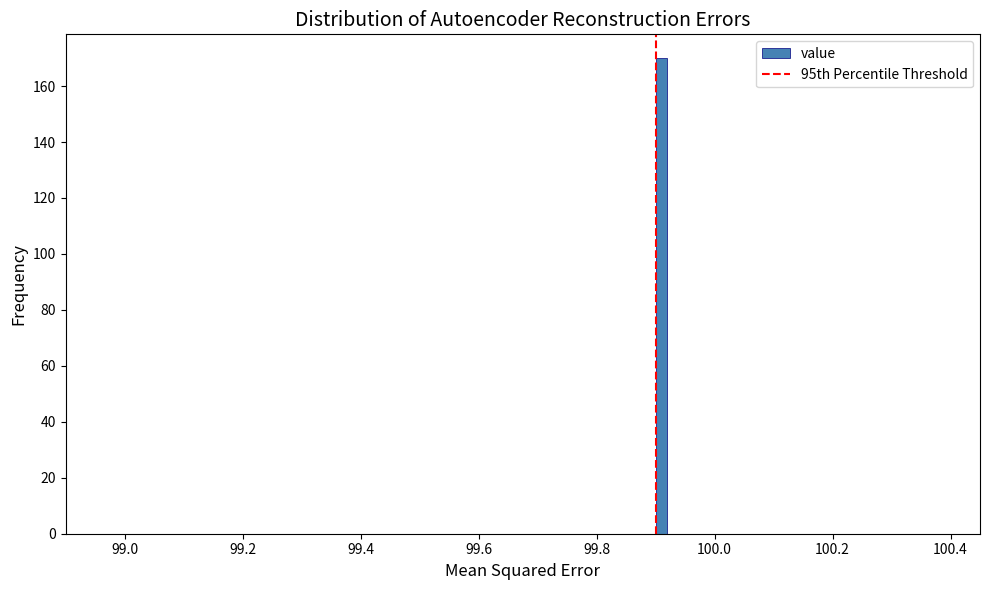

Read against the x-axis, roughly where is the centre of the tallest bar?

99.92